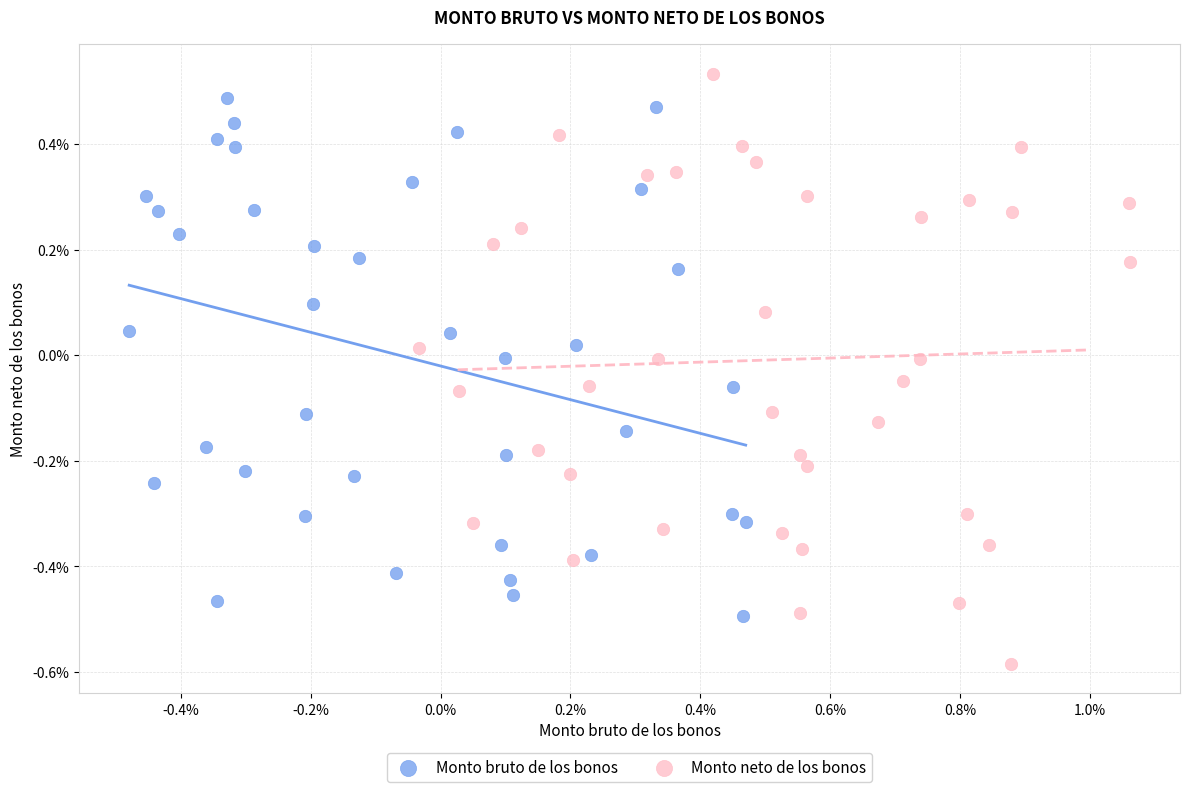

Which series has the widest spread of Y values?

Monto neto de los bonos